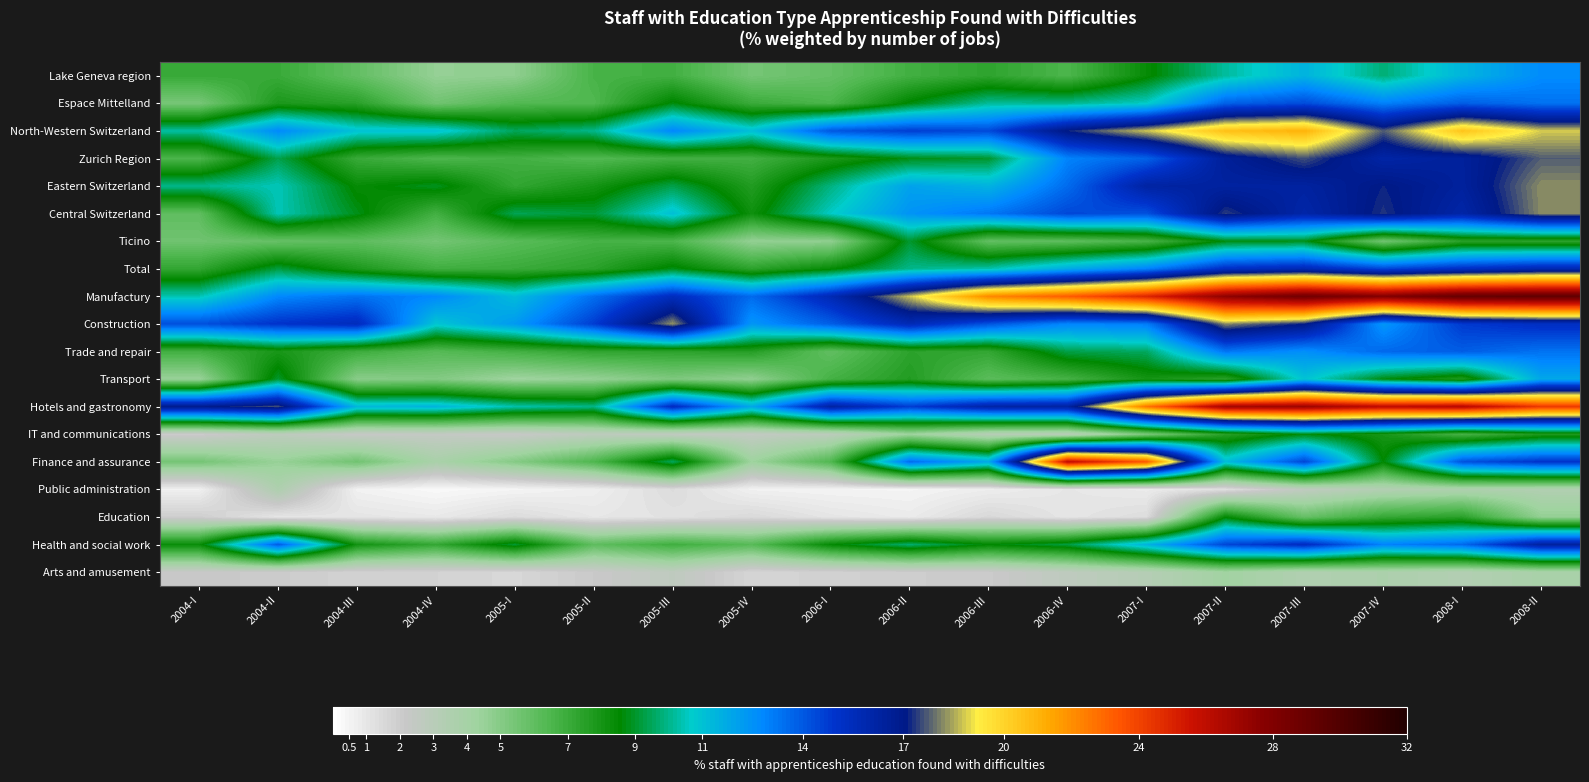

Reading right to left, list all the values displayed in this chart.

Lake Geneva region: 2008-II=12.7	2008-I=11.4	2007-IV=9.8	2007-III=11.5	2007-II=10.2	2007-I=8.4	2006-IV=6.5	2006-III=7.3	2006-II=6.8	2006-I=5.9	2005-IV=5.4	2005-III=6.8	2005-II=6.7	2005-I=4.7	2004-IV=4.6	2004-III=5.9	2004-II=7.0	2004-I=7.1
Espace Mittelland: 2008-II=13.4	2008-I=13.9	2007-IV=13.0	2007-III=14.3	2007-II=13.8	2007-I=10.6	2006-IV=10.0	2006-III=10.1	2006-II=8.7	2006-I=6.5	2005-IV=7.0	2005-III=8.7	2005-II=6.4	2005-I=6.4	2004-IV=5.6	2004-III=7.5	2004-II=7.8	2004-I=5.4
North-Western Switzerland: 2008-II=18.9	2008-I=20.5	2007-IV=17.7	2007-III=21.1	2007-II=20.6	2007-I=18.8	2006-IV=17.2	2006-III=14.4	2006-II=14.7	2006-I=14.0	2005-IV=11.1	2005-III=12.8	2005-II=10.0	2005-I=9.5	2004-IV=11.0	2004-III=11.0	2004-II=12.7	2004-I=10.2
Zurich Region: 2008-II=17.7	2008-I=16.5	2007-IV=16.1	2007-III=17.6	2007-II=16.6	2007-I=13.8	2006-IV=12.9	2006-III=9.0	2006-II=8.8	2006-I=7.8	2005-IV=6.8	2005-III=6.8	2005-II=6.4	2005-I=6.8	2004-IV=6.5	2004-III=7.1	2004-II=9.4	2004-I=6.6
Eastern Switzerland: 2008-II=18.2	2008-I=16.4	2007-IV=17.1	2007-III=16.3	2007-II=16.3	2007-I=16.3	2006-IV=13.5	2006-III=11.5	2006-II=12.0	2006-I=9.9	2005-IV=7.7	2005-III=9.3	2005-II=8.0	2005-I=7.2	2004-IV=8.9	2004-III=8.4	2004-II=10.5	2004-I=10.0
Central Switzerland: 2008-II=18.2	2008-I=16.1	2007-IV=17.3	2007-III=16.1	2007-II=17.4	2007-I=14.2	2006-IV=14.4	2006-III=13.2	2006-II=12.4	2006-I=10.6	2005-IV=8.2	2005-III=11.1	2005-II=9.1	2005-I=9.4	2004-IV=6.8	2004-III=8.8	2004-II=10.5	2004-I=6.0
Ticino: 2008-II=7.4	2008-I=7.5	2007-IV=5.5	2007-III=8.8	2007-II=8.7	2007-I=6.6	2006-IV=6.1	2006-III=5.9	2006-II=9.1	2006-I=4.7	2005-IV=4.6	2005-III=6.5	2005-II=6.7	2005-I=6.2	2004-IV=5.5	2004-III=6.0	2004-II=5.8	2004-I=5.6
Total: 2008-II=15.8	2008-I=15.2	2007-IV=14.5	2007-III=15.7	2007-II=15.2	2007-I=12.9	2006-IV=11.7	2006-III=10.4	2006-II=10.0	2006-I=8.4	2005-IV=7.4	2005-III=8.8	2005-II=7.4	2005-I=7.0	2004-IV=6.9	2004-III=7.8	2004-II=9.2	2004-I=7.3
Manufactury: 2008-II=29.3	2008-I=29.2	2007-IV=28.0	2007-III=28.6	2007-II=27.5	2007-I=24.9	2006-IV=23.3	2006-III=22.2	2006-II=18.7	2006-I=15.7	2005-IV=13.5	2005-III=15.4	2005-II=13.4	2005-I=11.2	2004-IV=12.8	2004-III=13.4	2004-II=12.8	2004-I=10.4
Construction: 2008-II=15.3	2008-I=14.8	2007-IV=12.4	2007-III=17.1	2007-II=18.2	2007-I=13.1	2006-IV=12.8	2006-III=14.1	2006-II=15.7	2006-I=13.9	2005-IV=12.4	2005-III=18.3	2005-II=14.7	2005-I=12.3	2004-IV=10.9	2004-III=15.5	2004-II=15.0	2004-I=14.2
Trade and repair: 2008-II=13.4	2008-I=13.9	2007-IV=13.6	2007-III=12.6	2007-II=13.3	2007-I=9.6	2006-IV=9.3	2006-III=7.2	2006-II=7.4	2006-I=6.0	2005-IV=7.6	2005-III=7.4	2005-II=7.3	2005-I=6.8	2004-IV=6.3	2004-III=6.9	2004-II=7.9	2004-I=6.8
Transport: 2008-II=11.8	2008-I=7.7	2007-IV=8.7	2007-III=11.0	2007-II=7.4	2007-I=8.0	2006-IV=6.7	2006-III=6.1	2006-II=7.7	2006-I=6.7	2005-IV=4.7	2005-III=5.2	2005-II=4.6	2005-I=4.3	2004-IV=5.1	2004-III=4.9	2004-II=9.0	2004-I=4.5
Hotels and gastronomy: 2008-II=24.3	2008-I=26.3	2007-IV=26.0	2007-III=27.1	2007-II=26.9	2007-I=22.6	2006-IV=16.3	2006-III=16.1	2006-II=14.7	2006-I=16.3	2005-IV=11.8	2005-III=15.4	2005-II=10.0	2005-I=10.4	2004-IV=11.4	2004-III=11.4	2004-II=17.6	2004-I=16.9
IT and communications: 2008-II=7.8	2008-I=6.6	2007-IV=8.0	2007-III=8.7	2007-II=7.5	2007-I=5.2	2006-IV=2.9	2006-III=3.1	2006-II=4.3	2006-I=2.8	2005-IV=2.5	2005-III=2.6	2005-II=2.8	2005-I=2.2	2004-IV=2.4	2004-III=2.3	2004-II=2.8	2004-I=2.0
Finance and assurance: 2008-II=15.0	2008-I=14.2	2007-IV=8.6	2007-III=14.5	2007-II=11.2	2007-I=23.4	2006-IV=26.0	2006-III=11.8	2006-II=13.6	2006-I=6.4	2005-IV=4.4	2005-III=9.5	2005-II=6.5	2005-I=5.0	2004-IV=3.8	2004-III=5.6	2004-II=4.5	2004-I=5.5
Public administration: 2008-II=3.4	2008-I=3.6	2007-IV=3.3	2007-III=2.6	2007-II=1.3	2007-I=0.8	2006-IV=1.0	2006-III=0.7	2006-II=0.5	2006-I=0.5	2005-IV=0.6	2005-III=1.4	2005-II=0.7	2005-I=0.5	2004-IV=0.3	2004-III=0.6	2004-II=3.6	2004-I=0.6
Education: 2008-II=4.6	2008-I=7.4	2007-IV=7.1	2007-III=5.8	2007-II=8.5	2007-I=1.4	2006-IV=1.0	2006-III=1.6	2006-II=0.8	2006-I=1.1	2005-IV=1.5	2005-III=1.2	2005-II=1.0	2005-I=1.4	2004-IV=0.9	2004-III=1.1	2004-II=1.0	2004-I=1.9
Health and social work: 2008-II=16.3	2008-I=13.6	2007-IV=12.9	2007-III=15.4	2007-II=14.5	2007-I=11.5	2006-IV=9.2	2006-III=8.6	2006-II=9.7	2006-I=8.5	2005-IV=6.2	2005-III=6.9	2005-II=6.0	2005-I=9.1	2004-IV=7.2	2004-III=8.1	2004-II=13.9	2004-I=8.3
Arts and amusement: 2008-II=3.8	2008-I=3.3	2007-IV=3.6	2007-III=3.4	2007-II=4.2	2007-I=3.2	2006-IV=2.7	2006-III=2.1	2006-II=2.0	2006-I=1.8	2005-IV=1.7	2005-III=2.7	2005-II=2.1	2005-I=1.6	2004-IV=1.8	2004-III=1.8	2004-II=2.0	2004-I=2.2